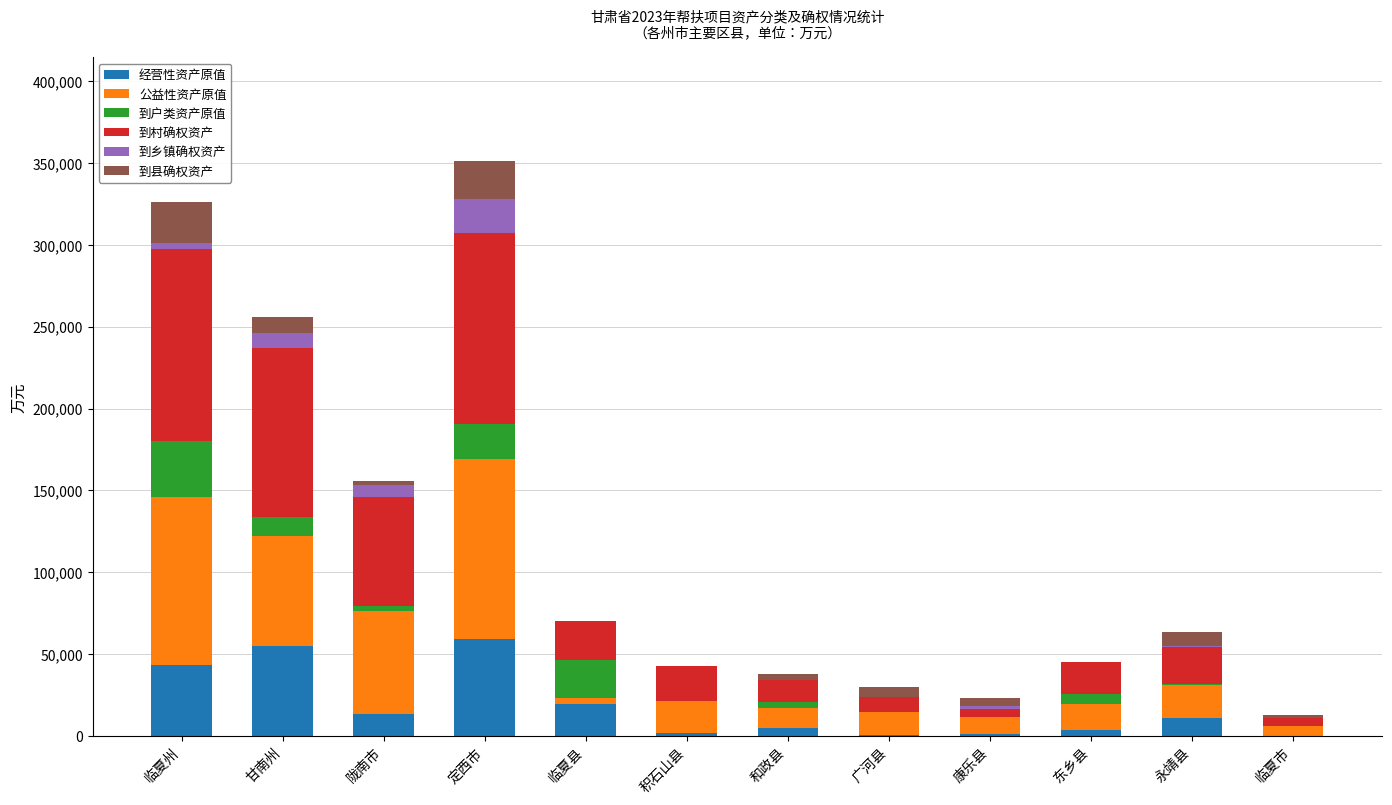

The 经营性资产原值 series shows 55171.7 at 甘南州. True or false?

True